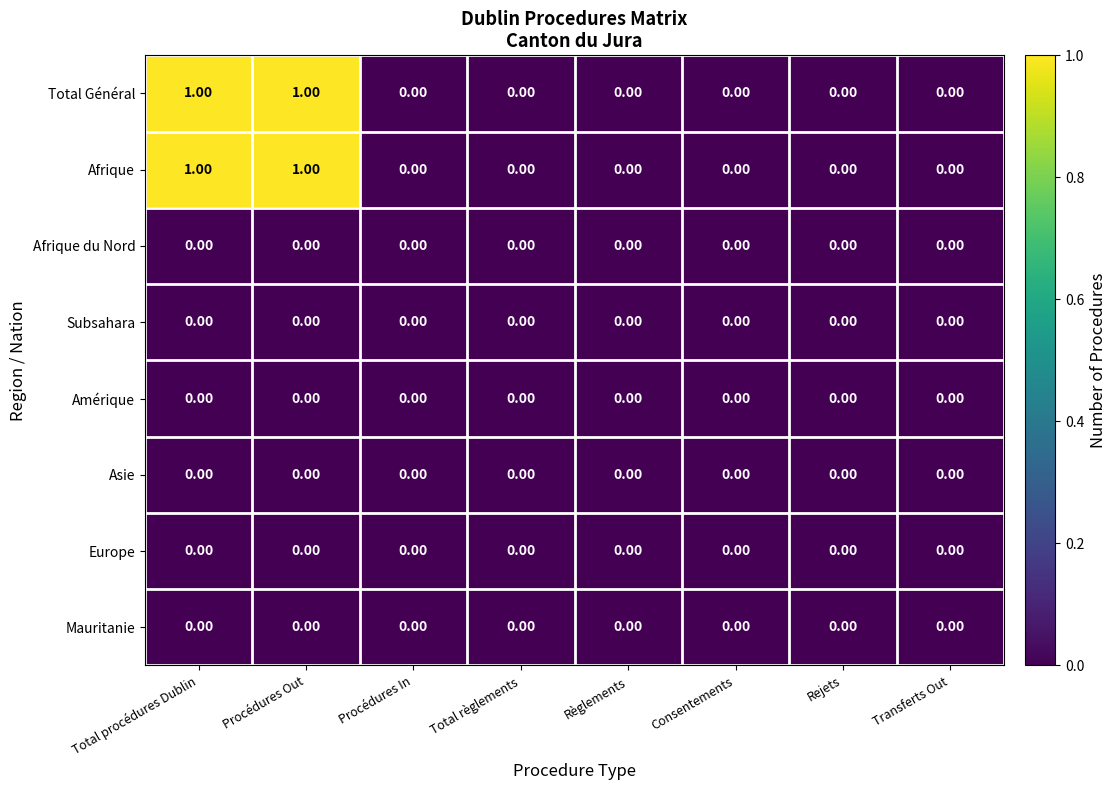

What is the difference between the highest and lowest values at Procédures Out?

1